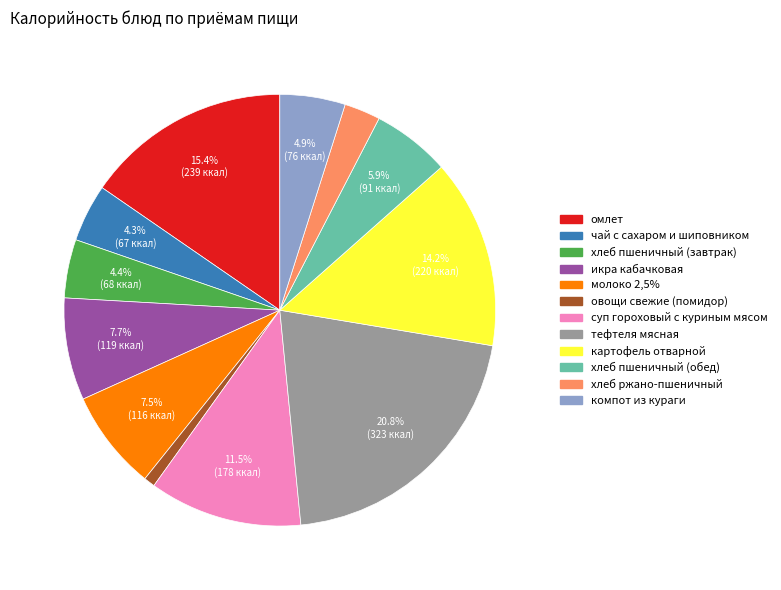

Is it true that картофель отварной is 14% of the pie?

True